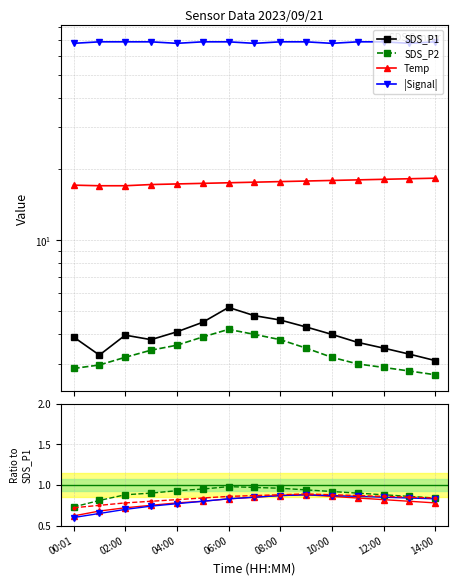

How many distinct data groups are displayed?

4